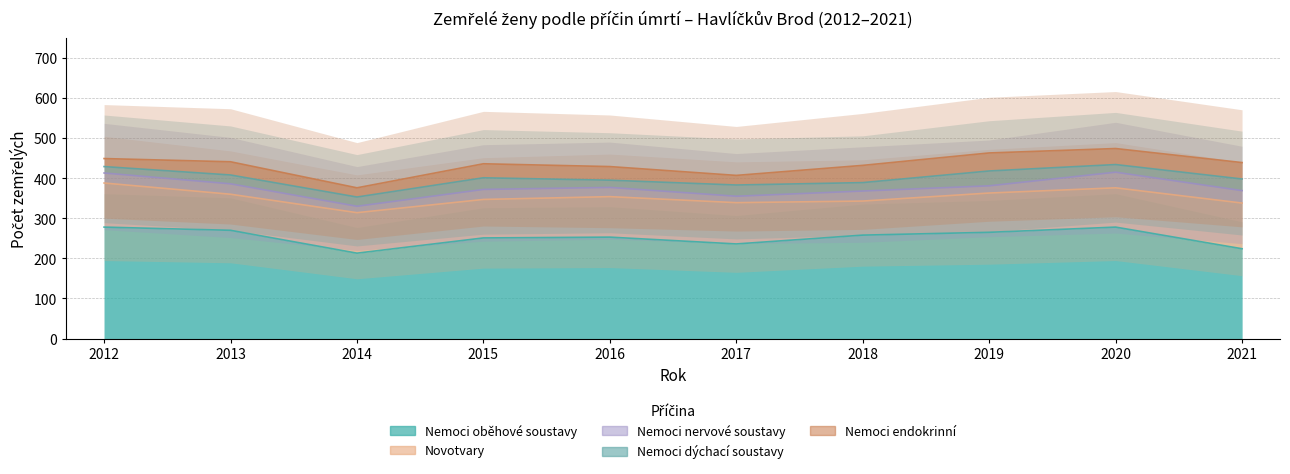

Read the Nemoci dýchací soustavy value at 2018, to the nearest 5.

20